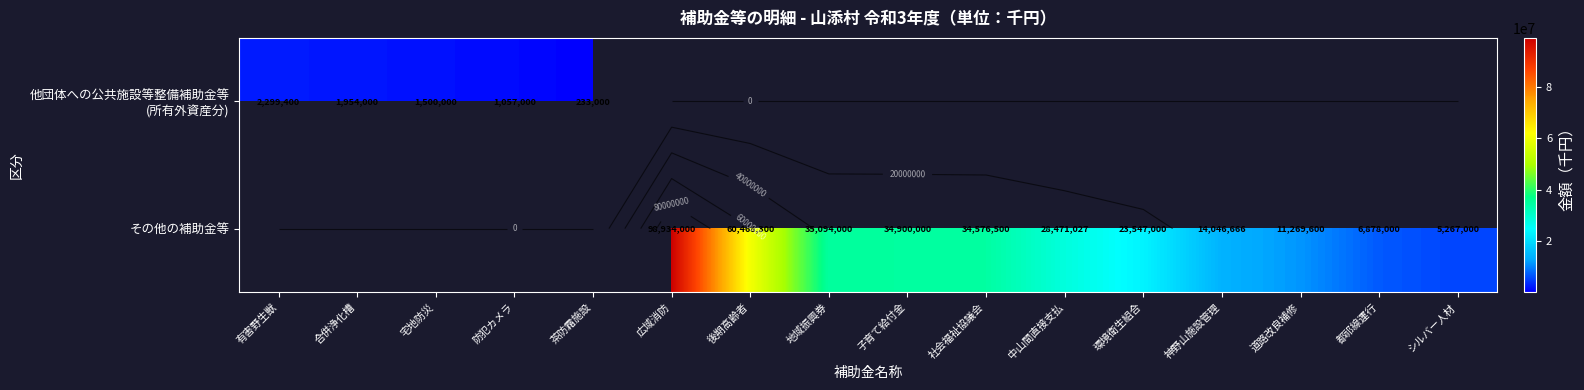

Which series has the largest range (max minus min)?

その他の補助金等